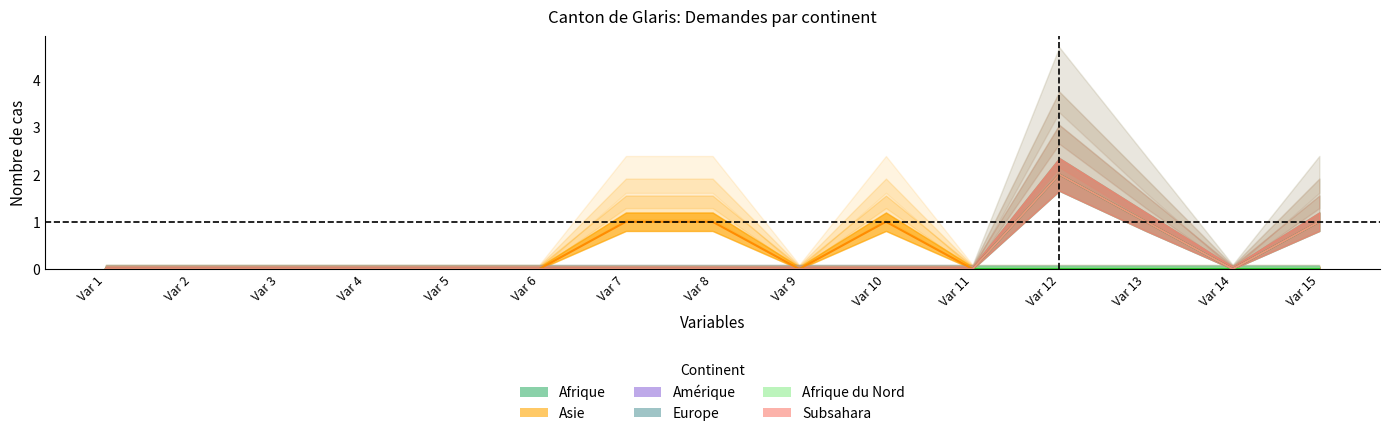

The value of Afrique at col_1 is 0. True or false?

True